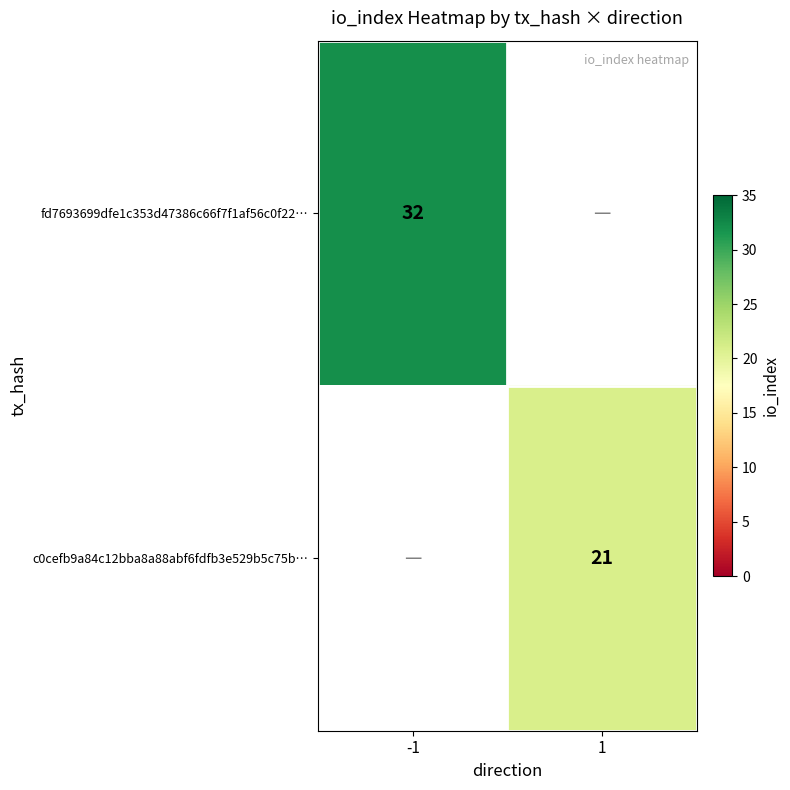

Is it true that c0cefb9a84c12bba8a88abf6fdfb3e529b5c75b… equals 8 at 1?

False